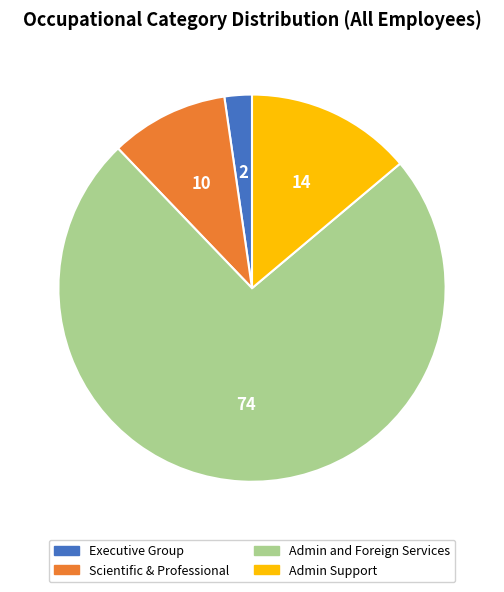

What is the majority slice?

Admin and Foreign Services